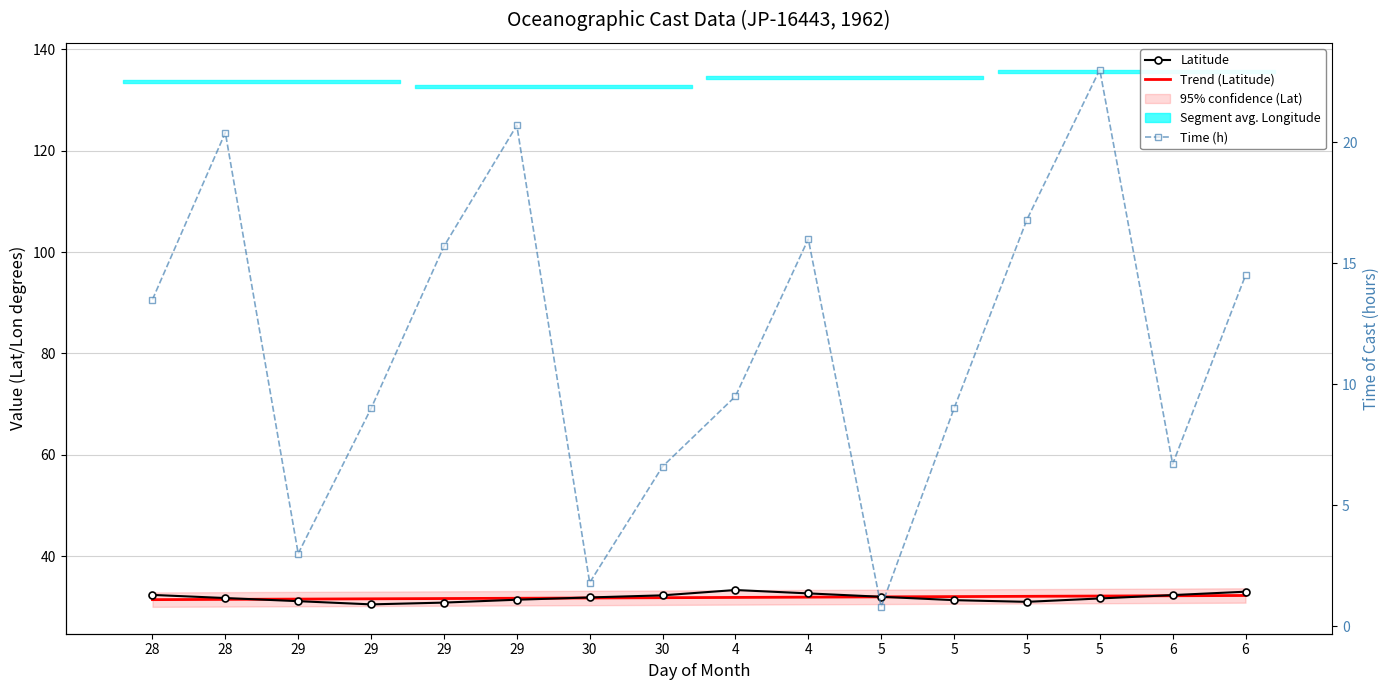

Which category has the highest value across all series?

4